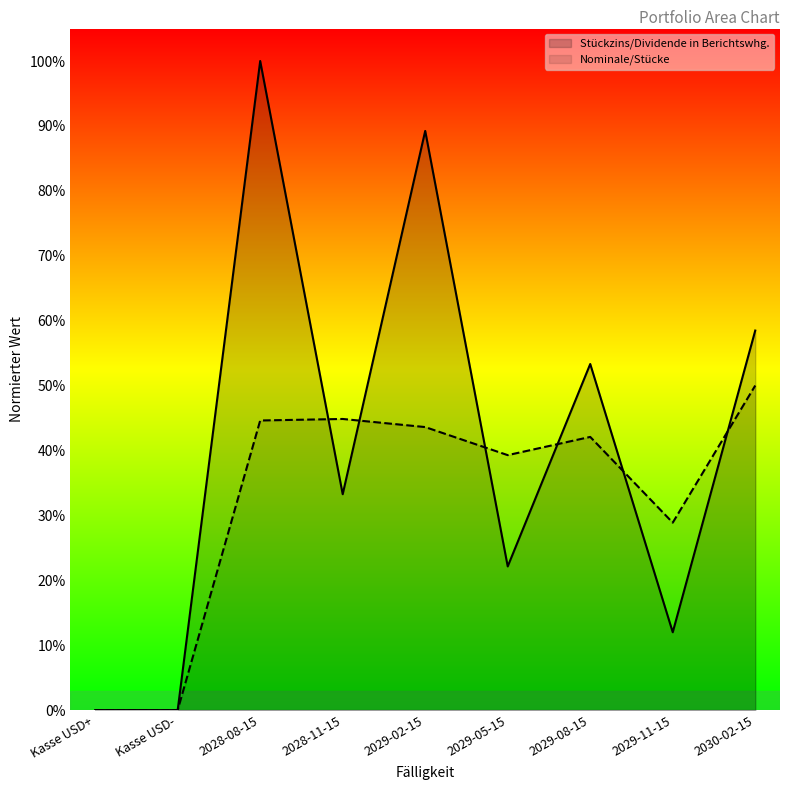

Count the Nominale/Stücke values in the range 0 to 1.

9